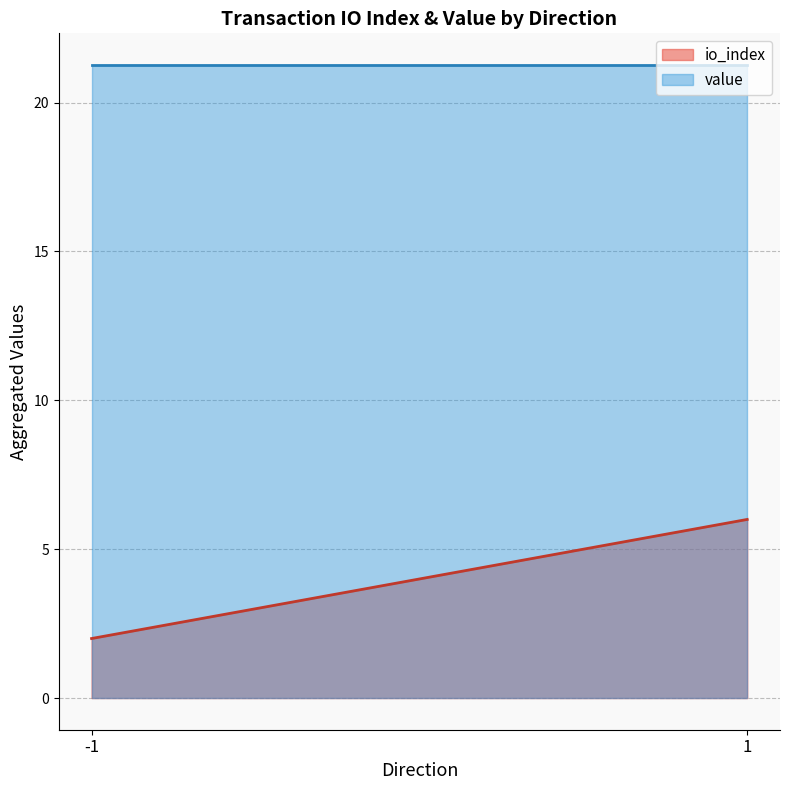

Which series has the largest total across all categories?

value